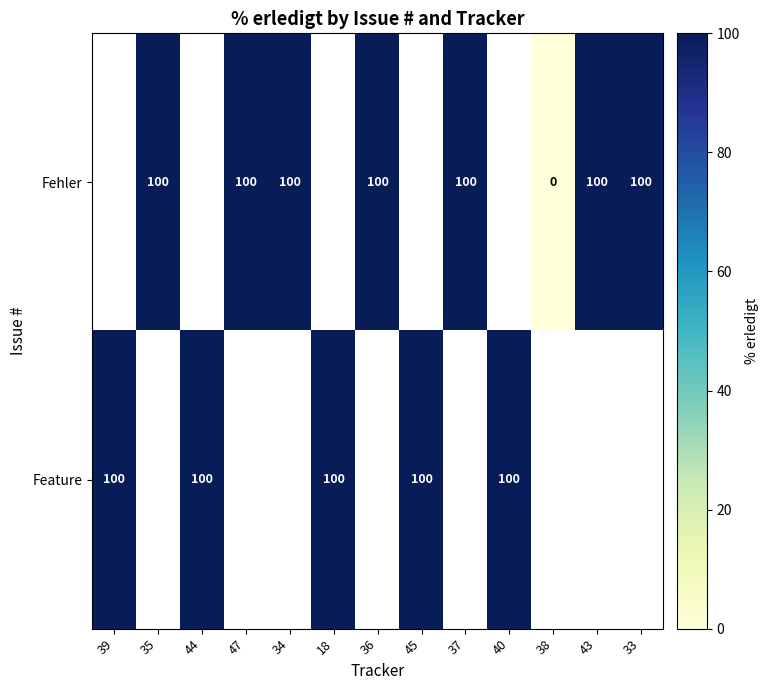

Is it true that Fehler equals 100 at 35?

True